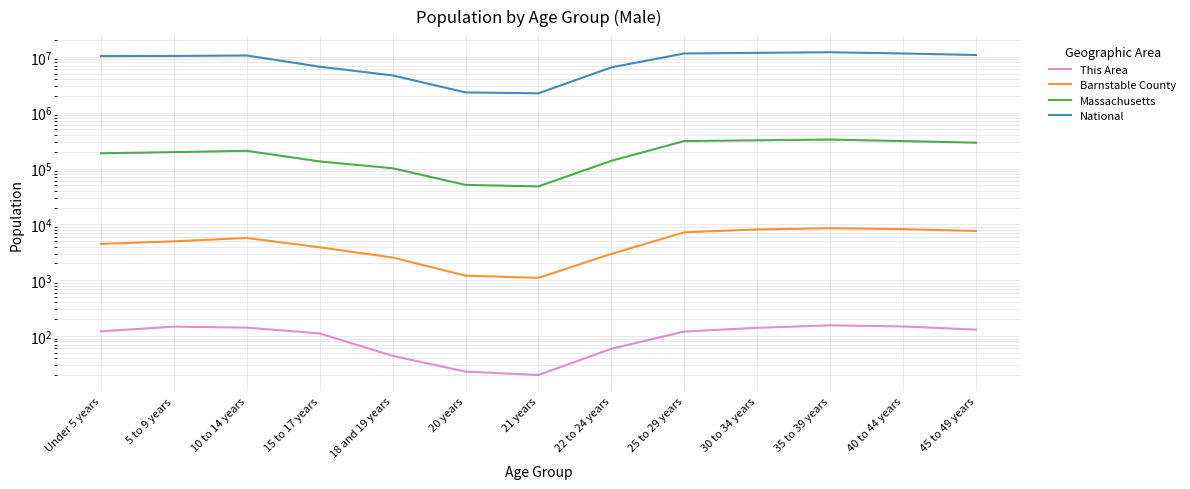

Where does the National series first go above 10389638?

10 to 14 years